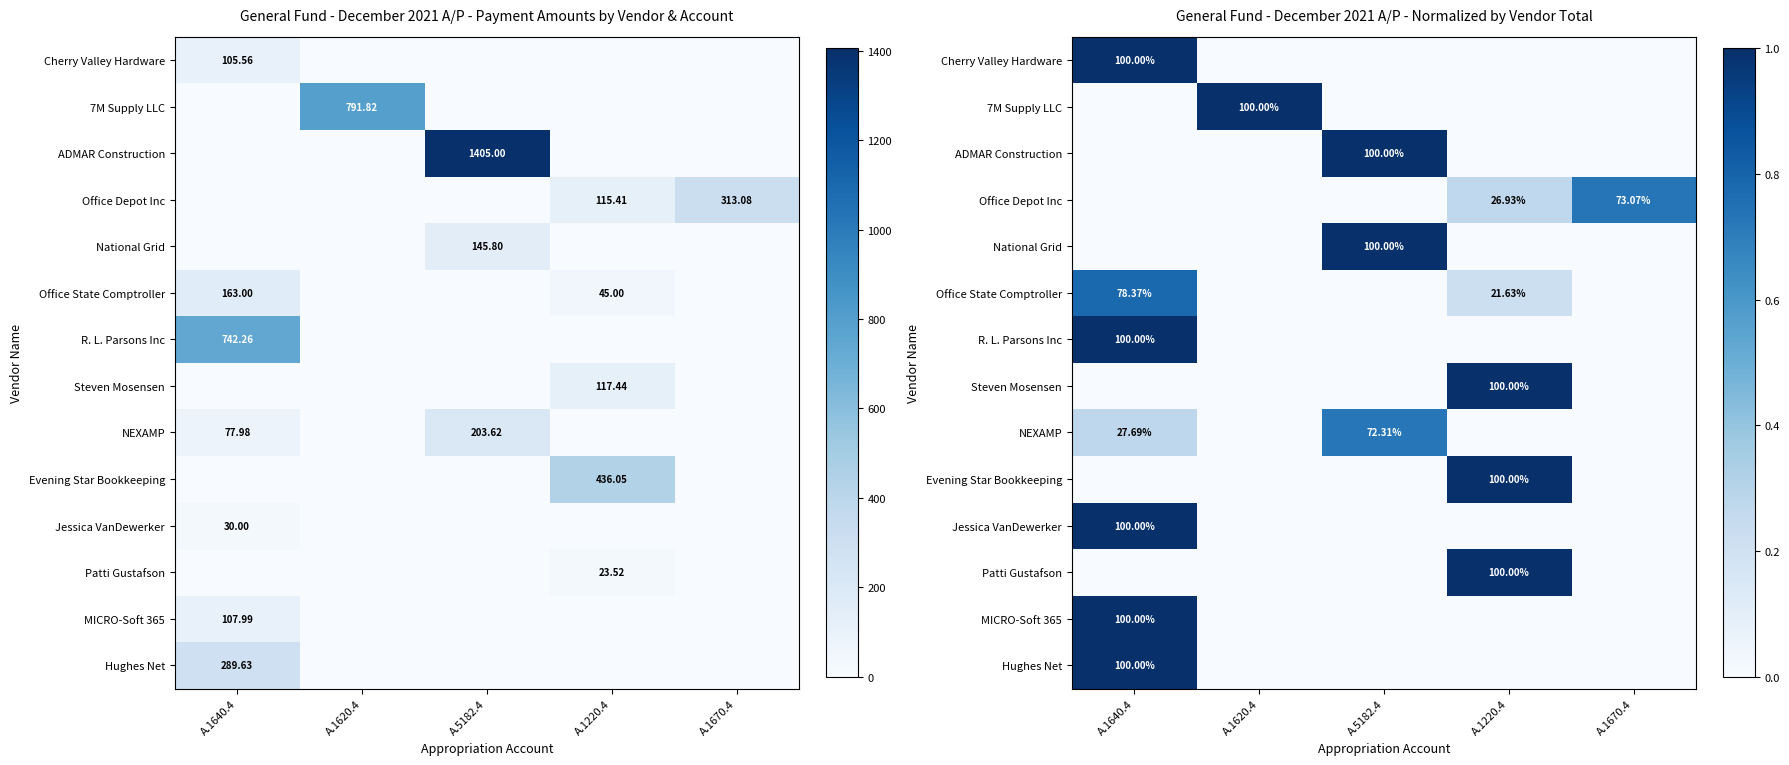

At which category does the chart reach its minimum across all series?

A.1620.4